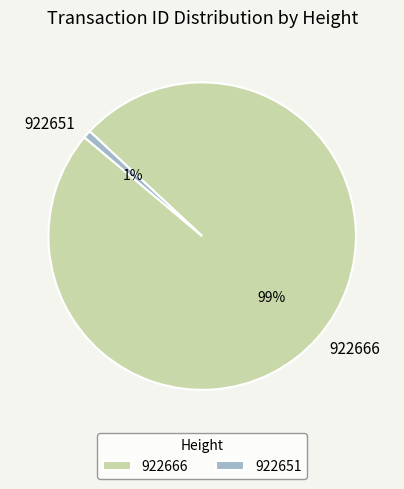

The 922651 slice represents 1% of the pie. True or false?

True